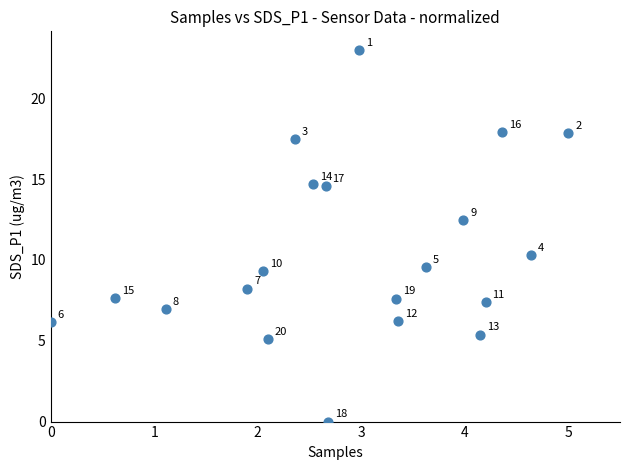

What Y value in the scatter plot is closest to 11?

10.3